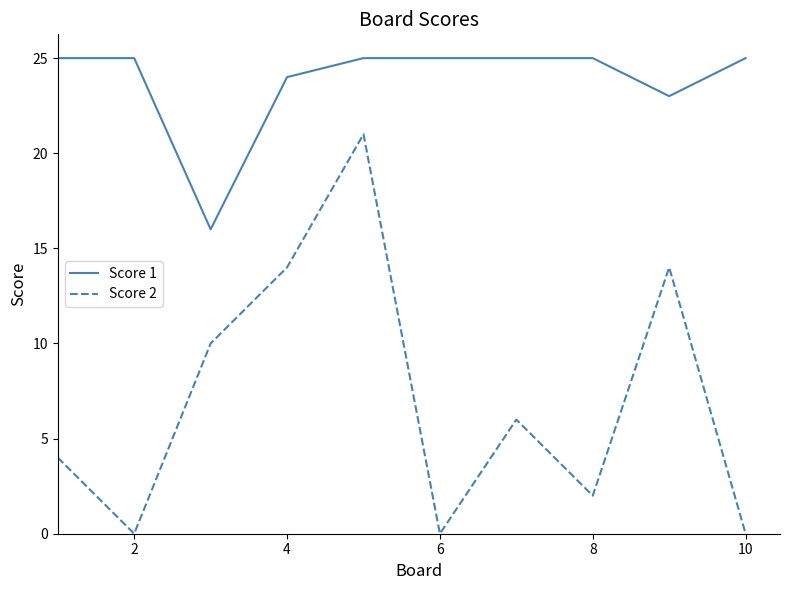

Which series has the largest range (max minus min)?

Score 2